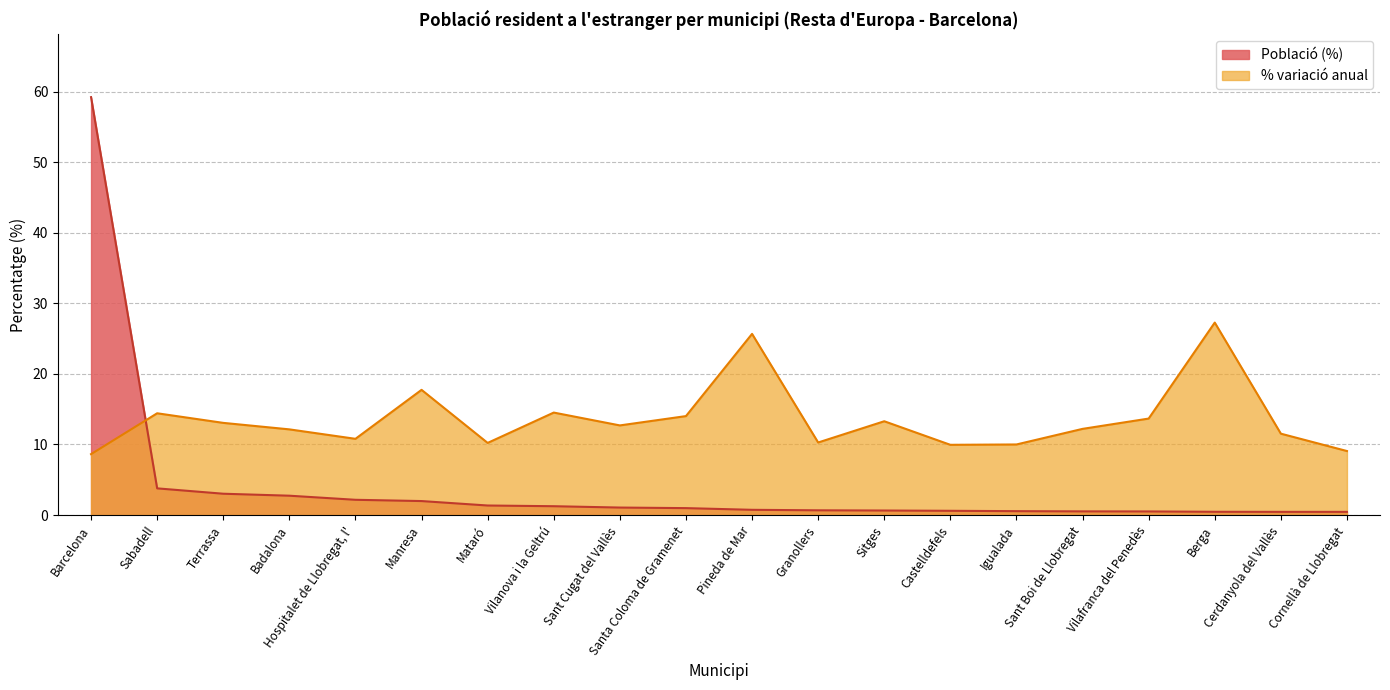

At which label is Població (%) closest to 29?

Sabadell